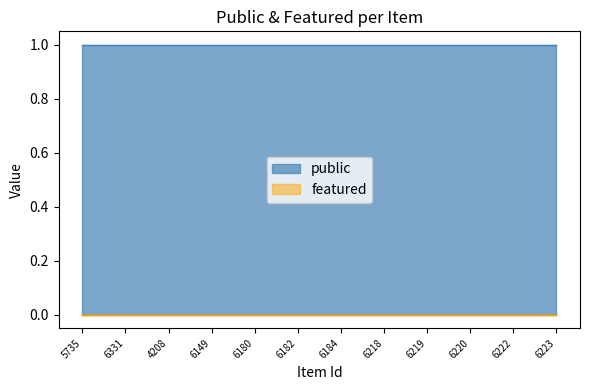

List the series in order of their overall mean, highest first.

public, featured